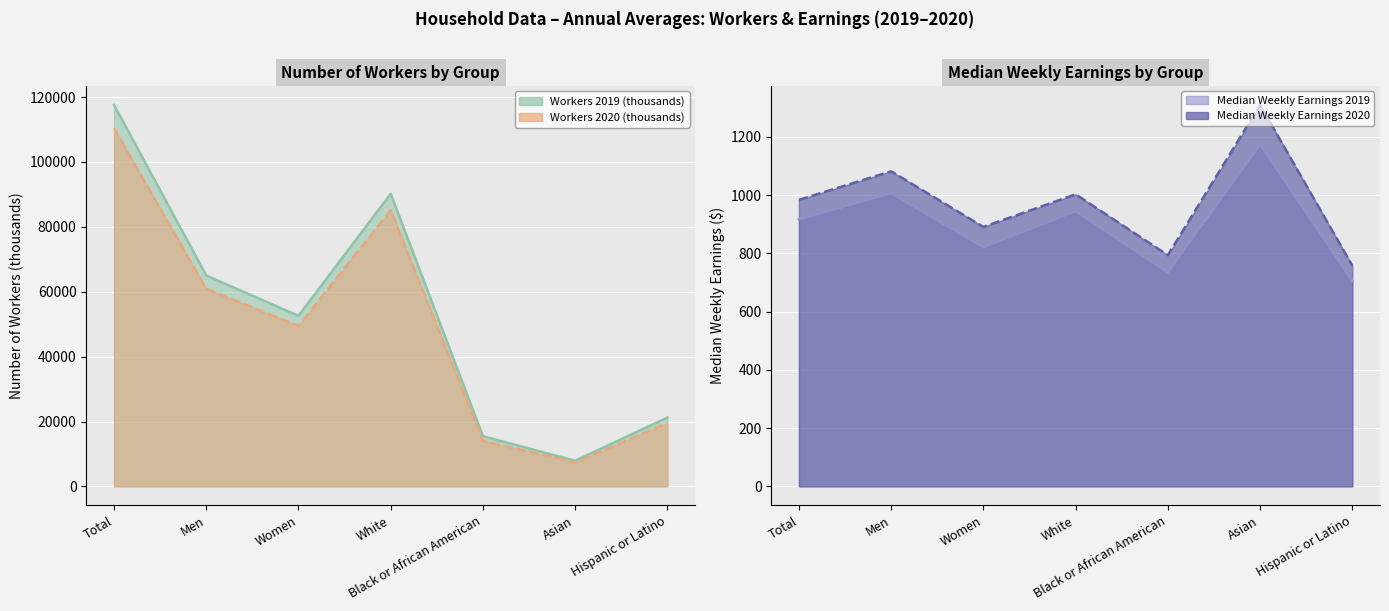

What is the maximum value for Median Weekly Earnings 2019?

1174